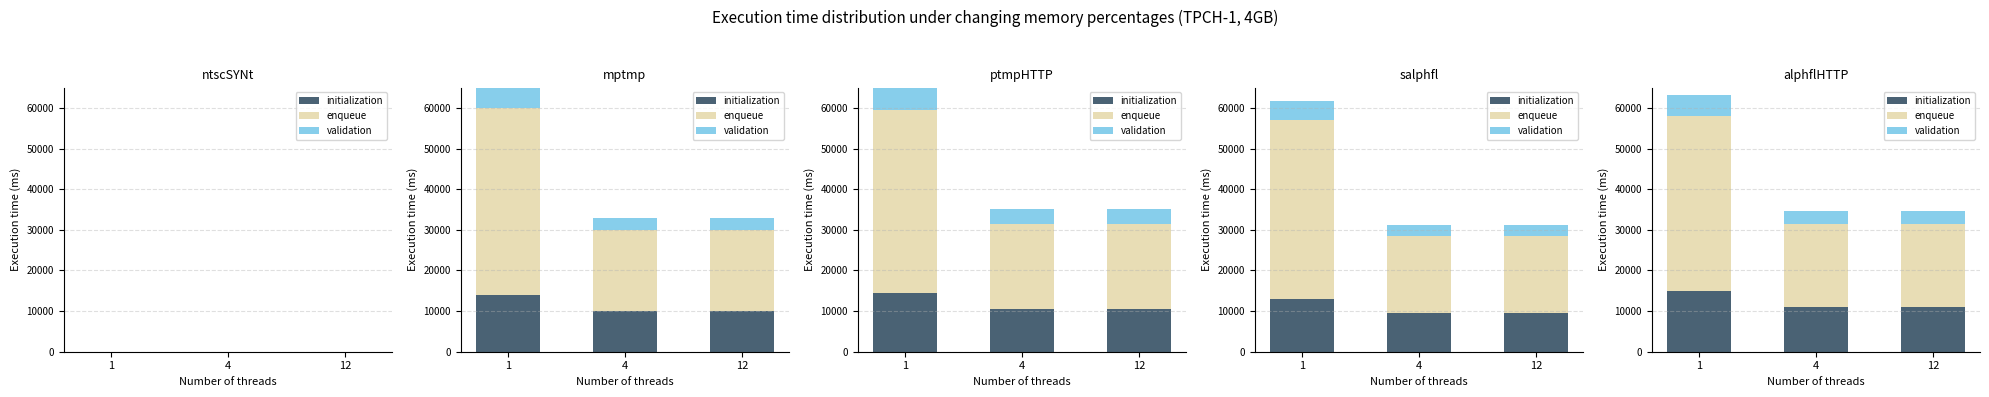

List the series in order of their overall mean, highest first.

enqueue, initialization, validation